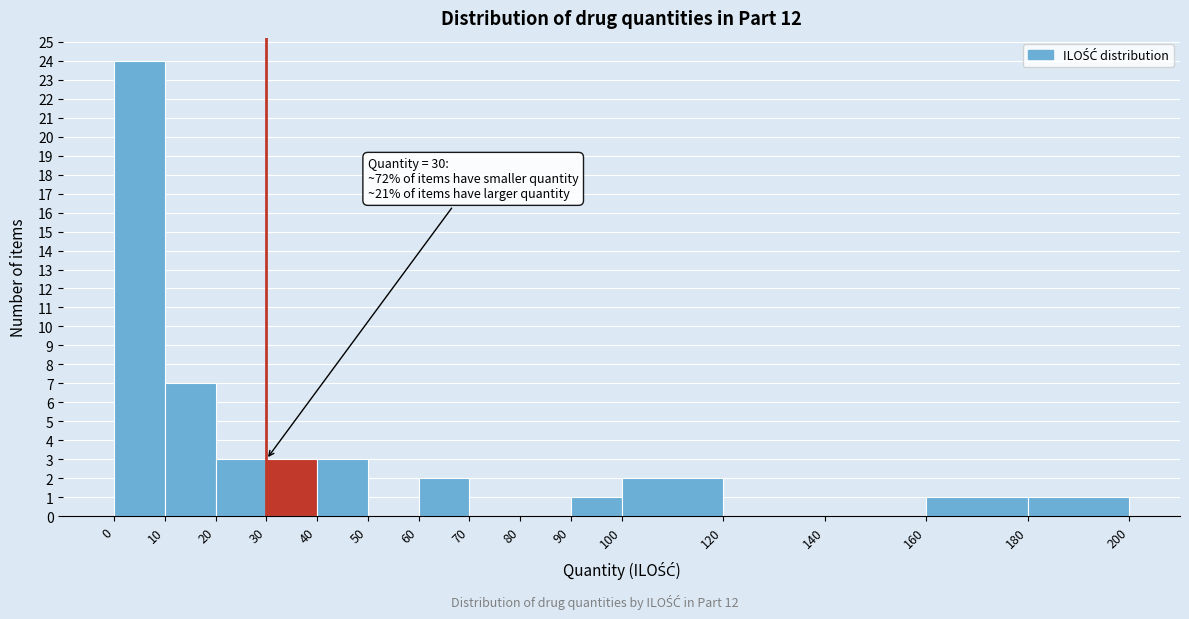

Which range on the x-axis has the tallest bar?

0 to 10